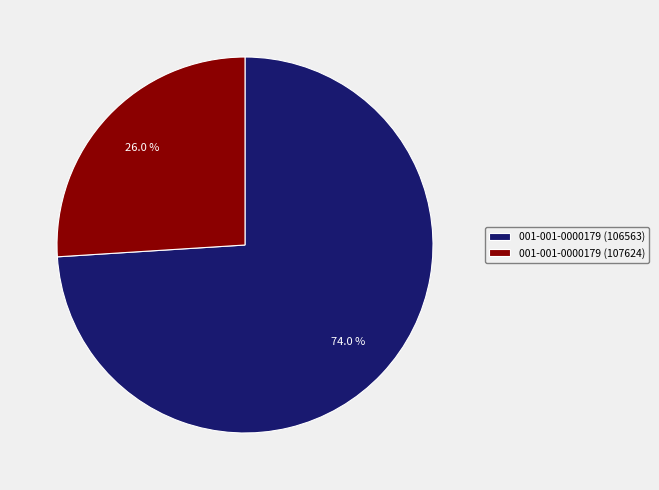

What is the smallest slice in the pie chart?

001-001-0000179 (107624)